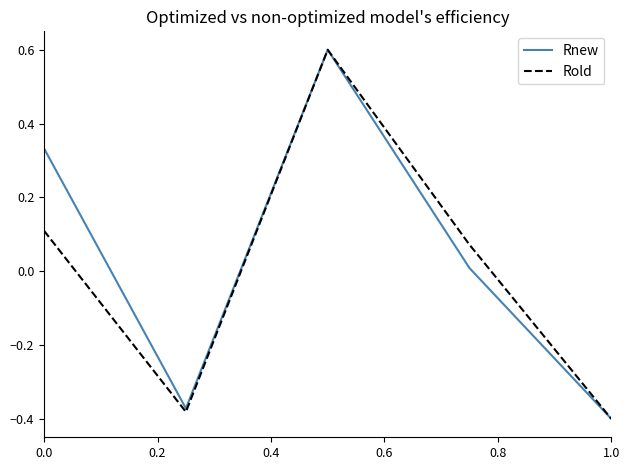

How many lines are shown in the chart?

2